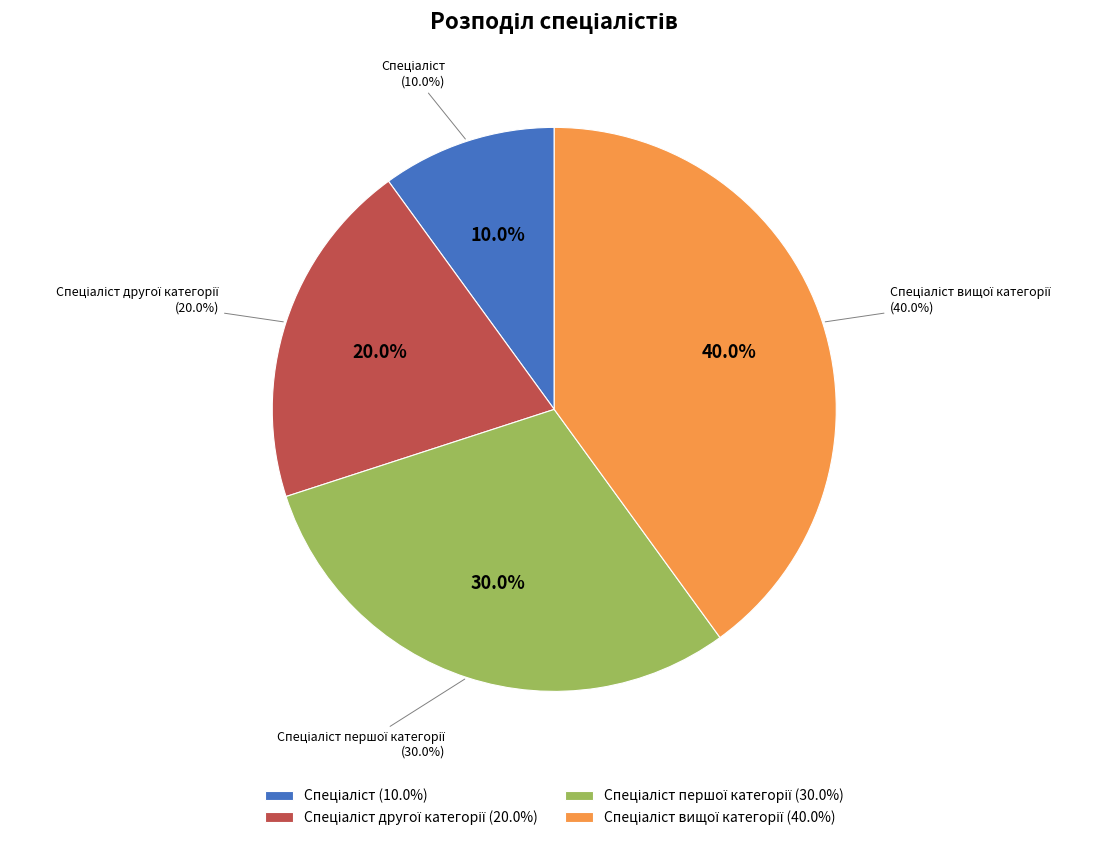

How much of the chart is everything except Спеціаліст?

90.0%